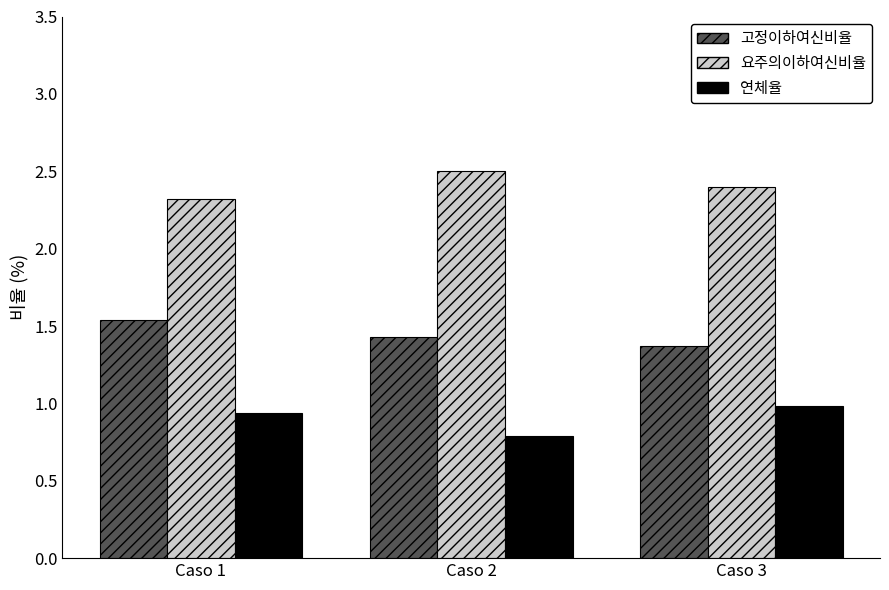

What are all the series names shown in the legend?

고정이하여신비율, 요주의이하여신비율, 연체율